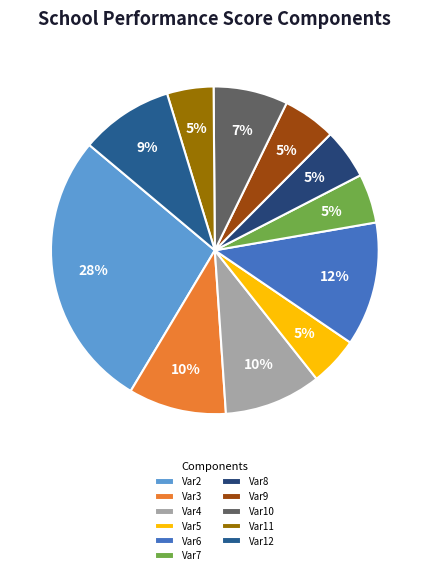

Which slice is the largest?

Var2